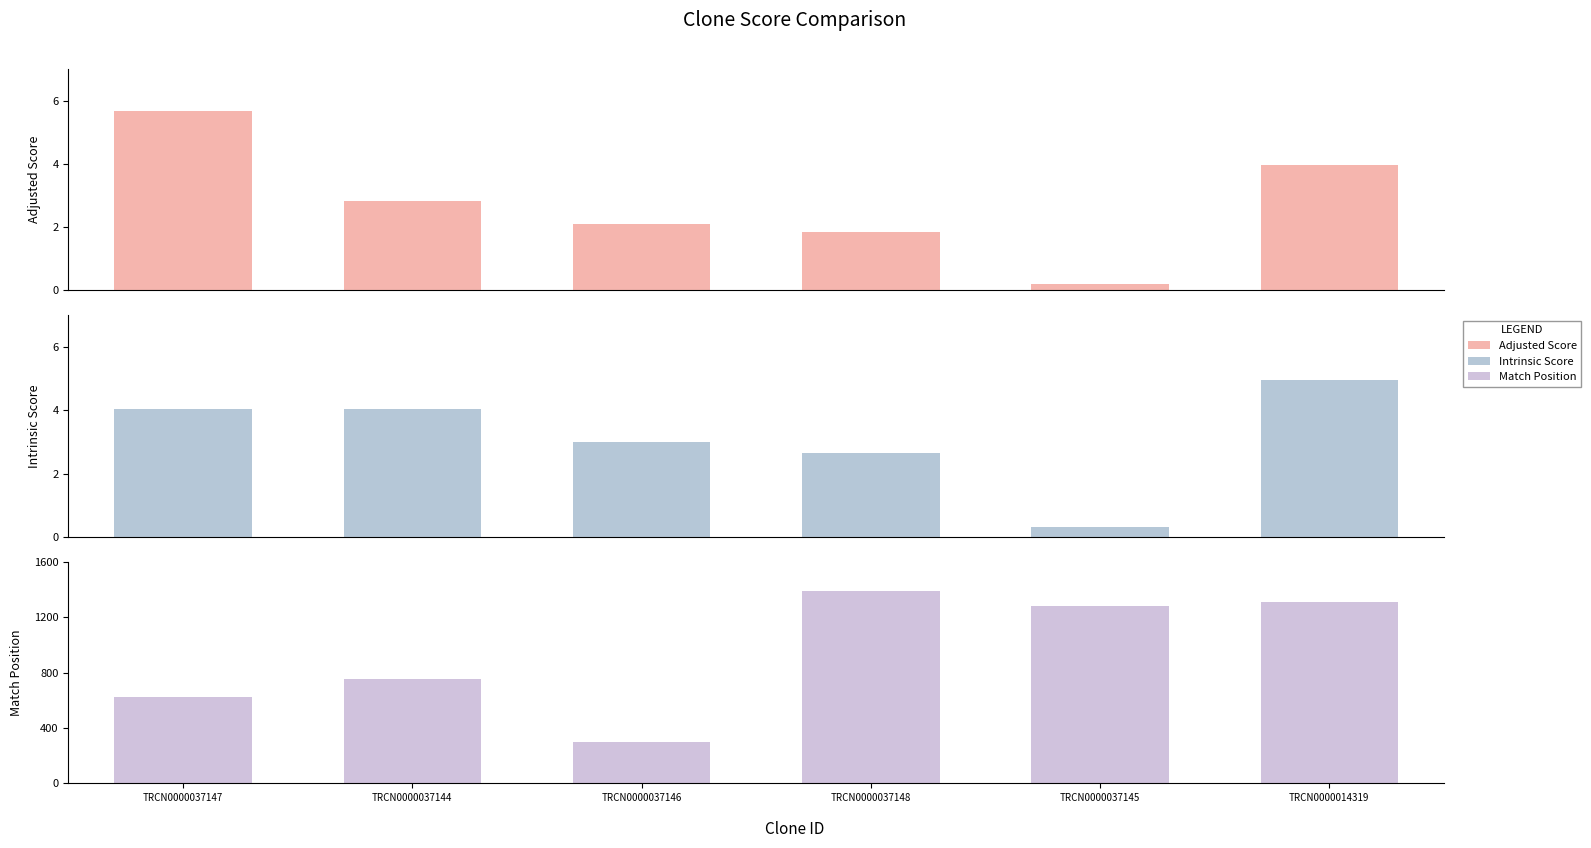

Is it true that Adjusted Score equals 6.4 at TRCN0000014319?

False